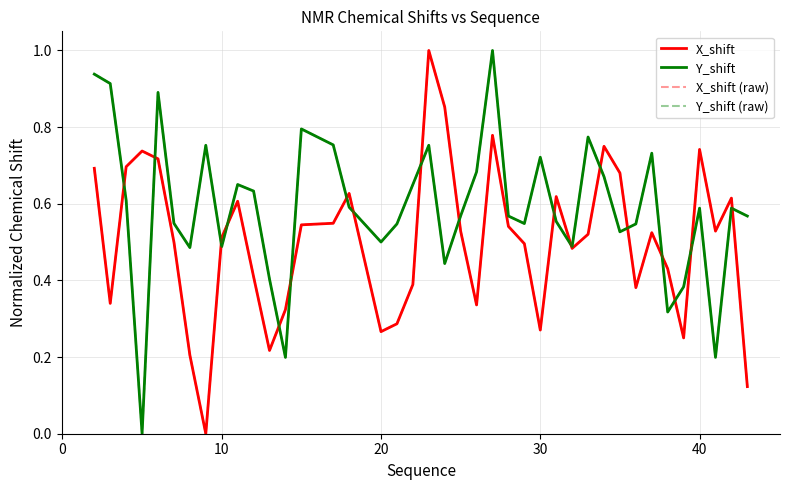

Does the chart display data point markers on the line(s)?

No